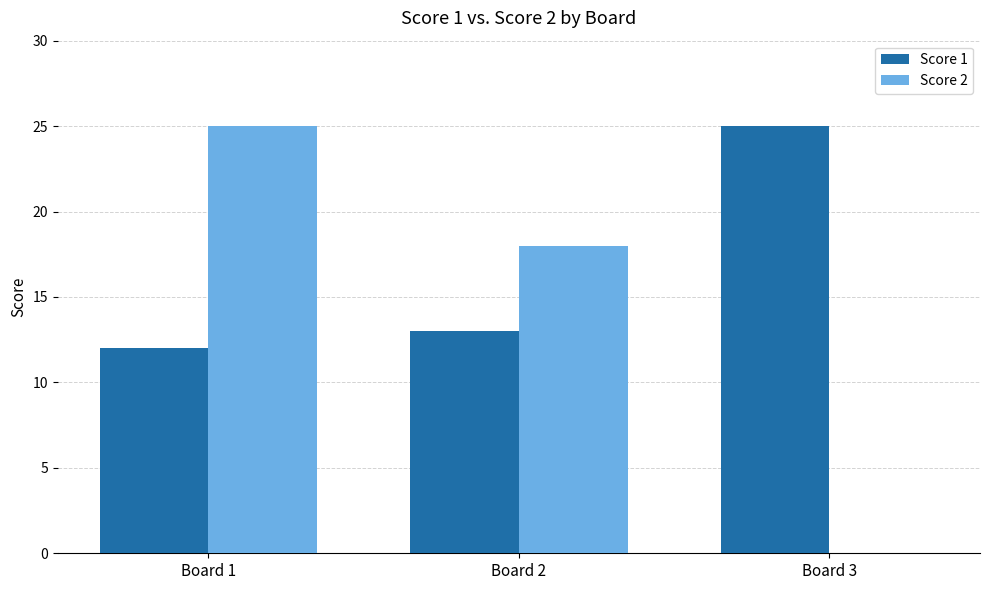

Which series has the largest total across all categories?

Score 1